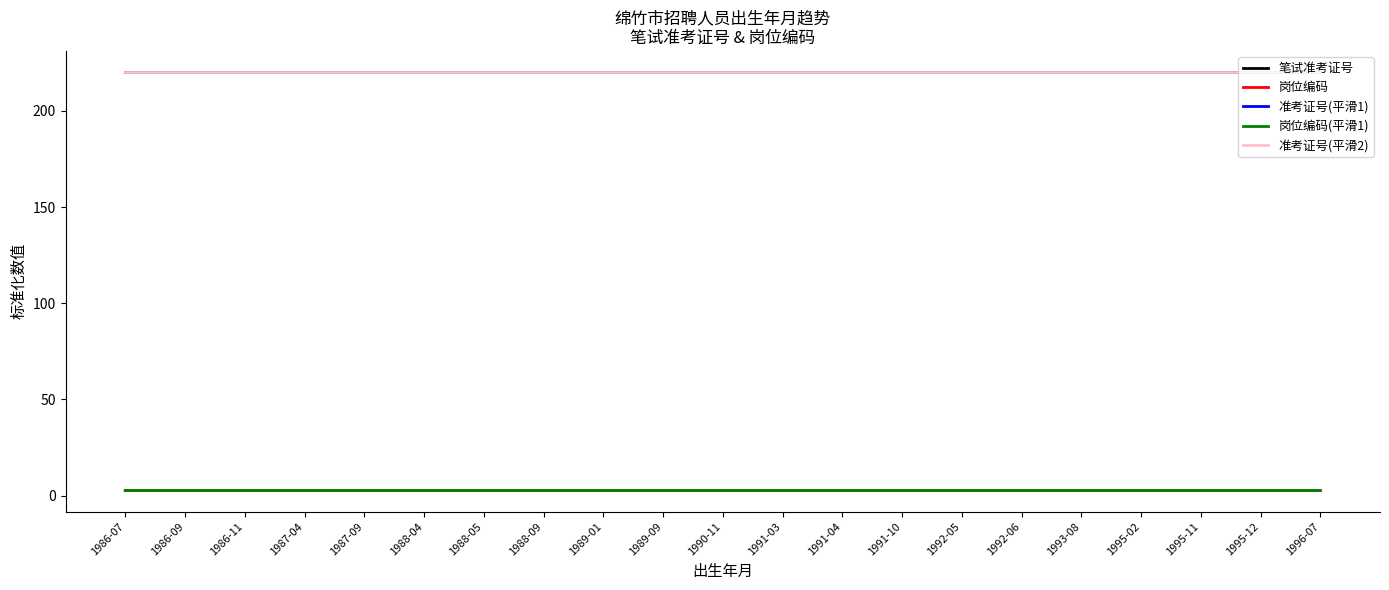

At which label does 笔试准考证号 reach its peak?

1986-09